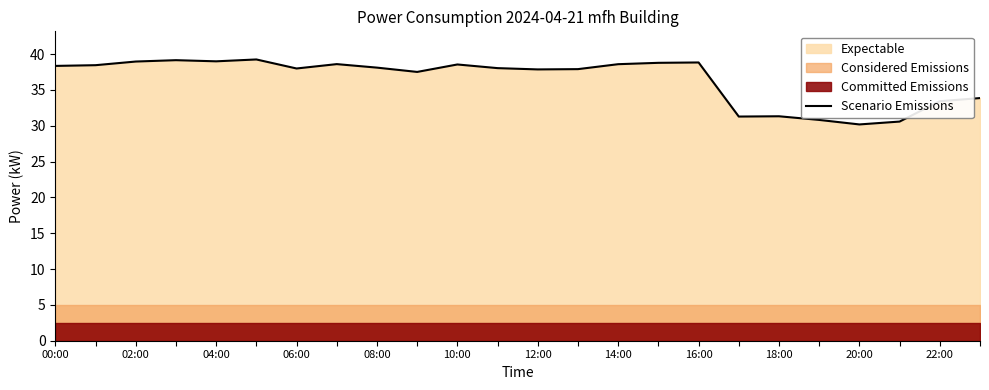

What is the maximum value for Scenario Emissions?

39.3